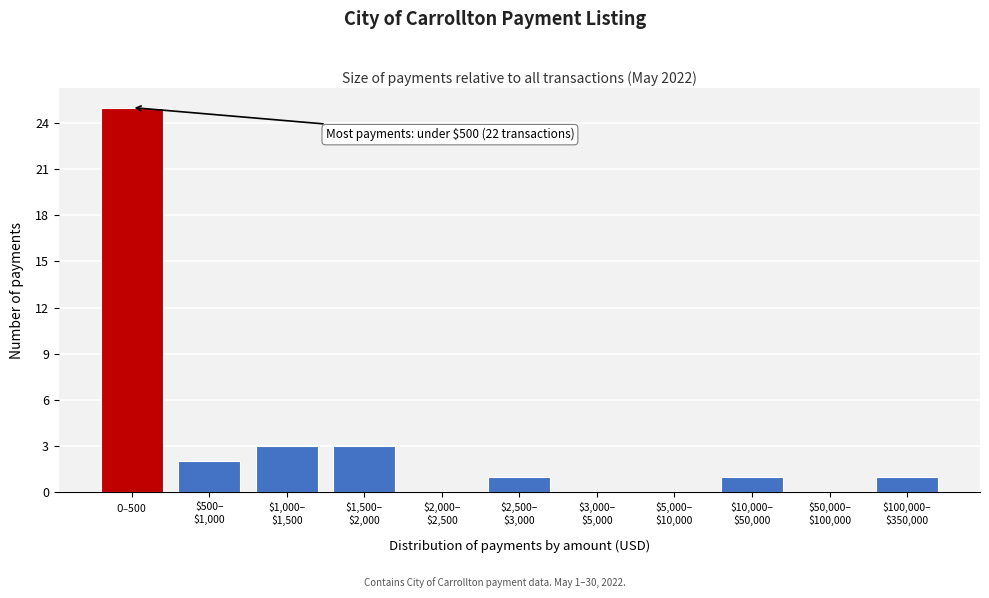

Count the number of categories in the chart.

11